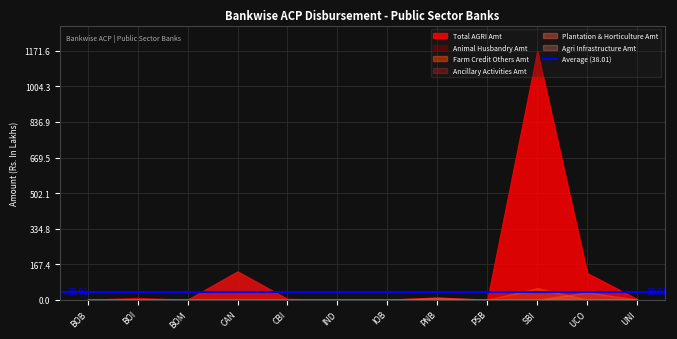

True or false: Total AGRI Amt and Animal Husbandry Amt intersect in this chart.

False